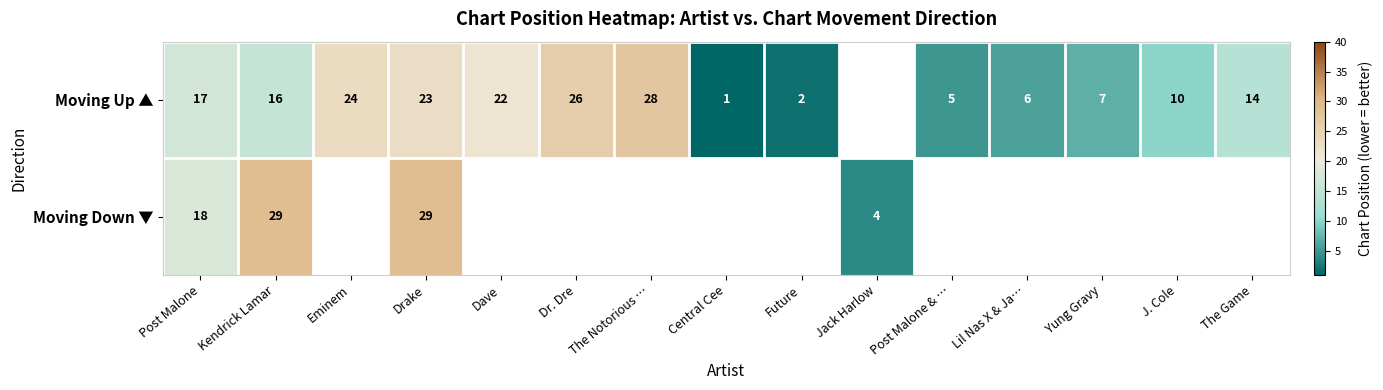

The Moving Up ▲ series shows 16 at Eminem. True or false?

False